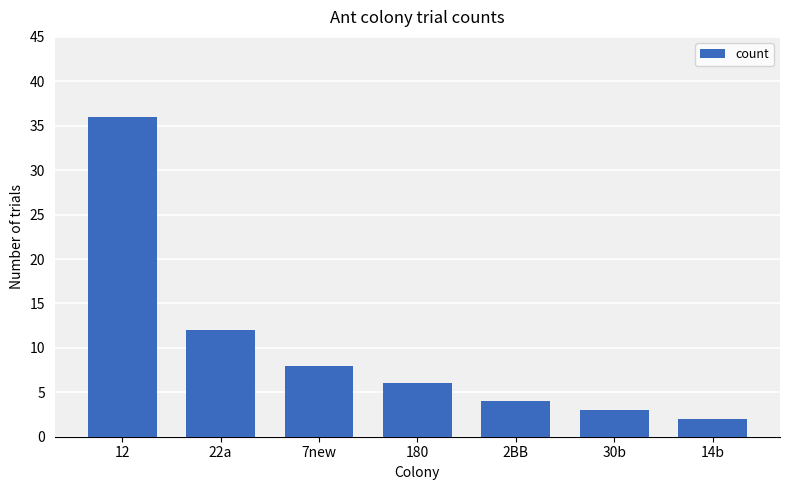

What is the change in value from 7new to 2BB?

-4